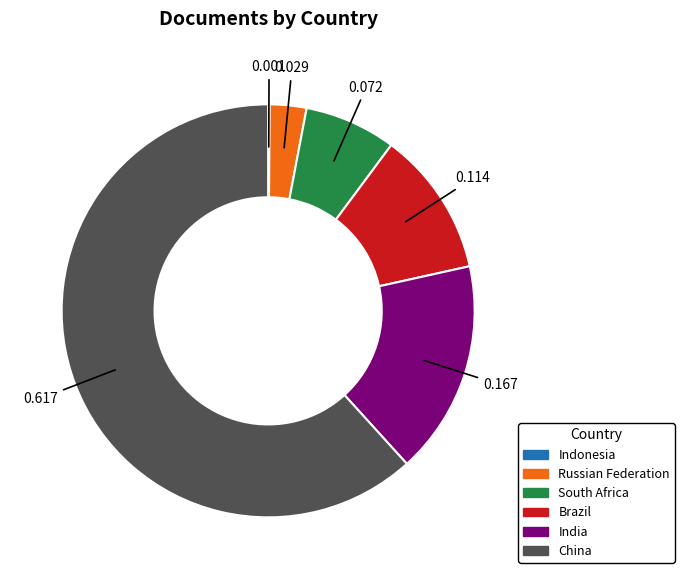

What is the largest slice in the pie chart?

China